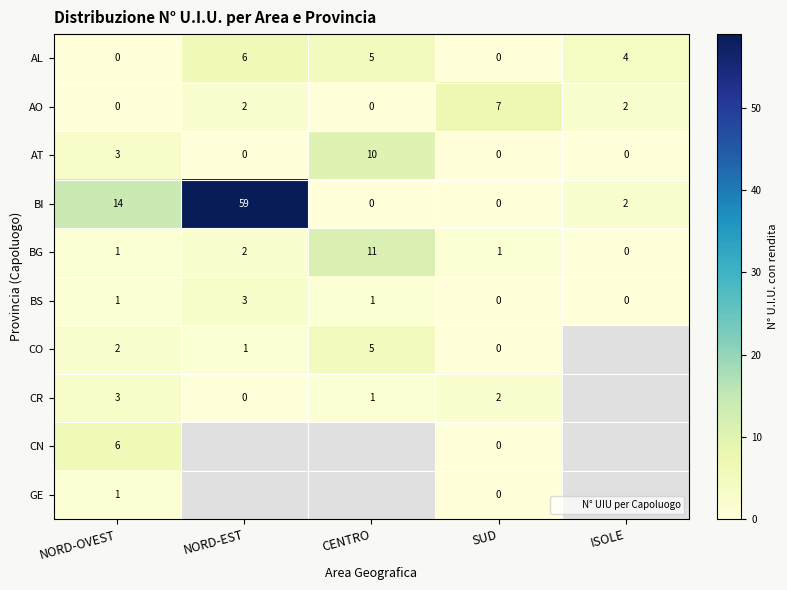

Count the number of categories in the chart.

5